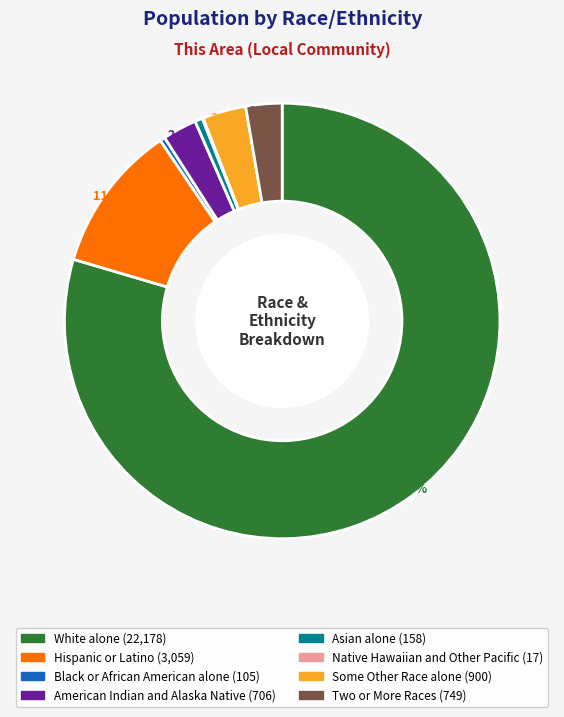

Is there any slice that represents more than half of the pie?

Yes